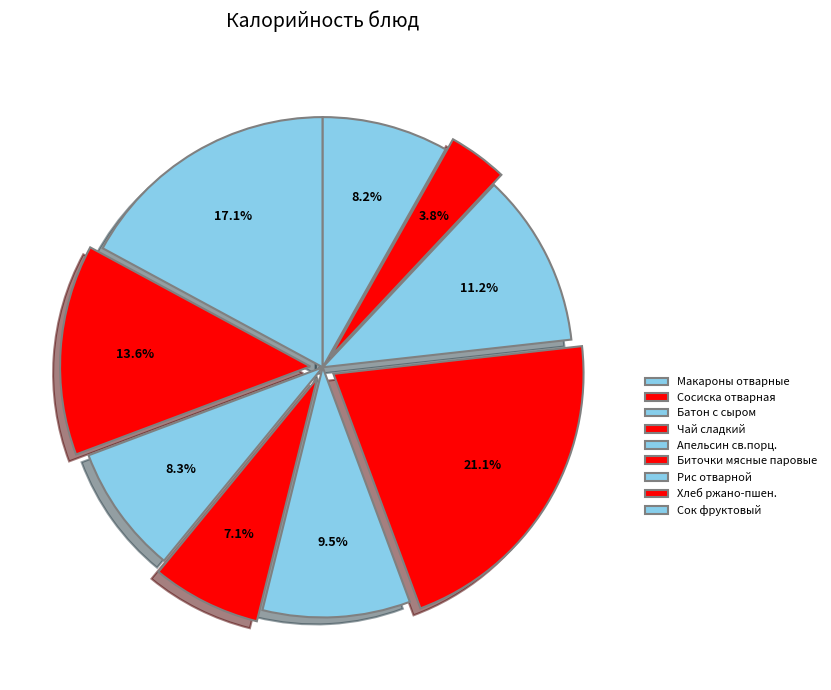

What percentage is the Чай сладкий slice, to the nearest percent?

7%